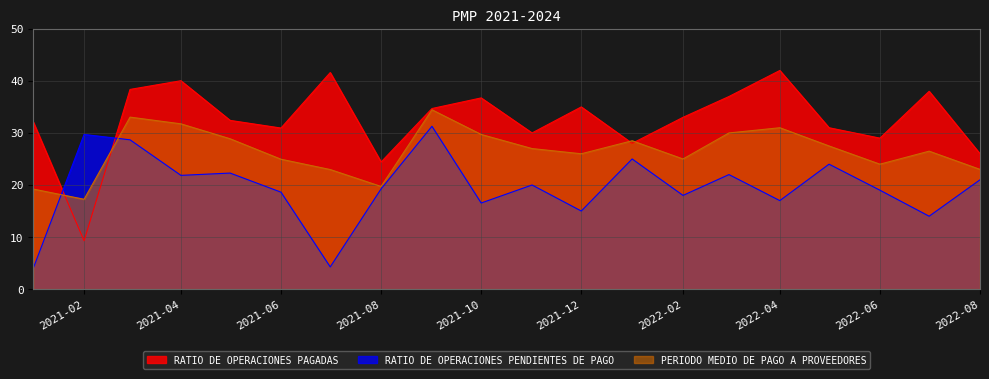

At which label does RATIO DE OPERACIONES PAGADAS reach its minimum?

2021-02